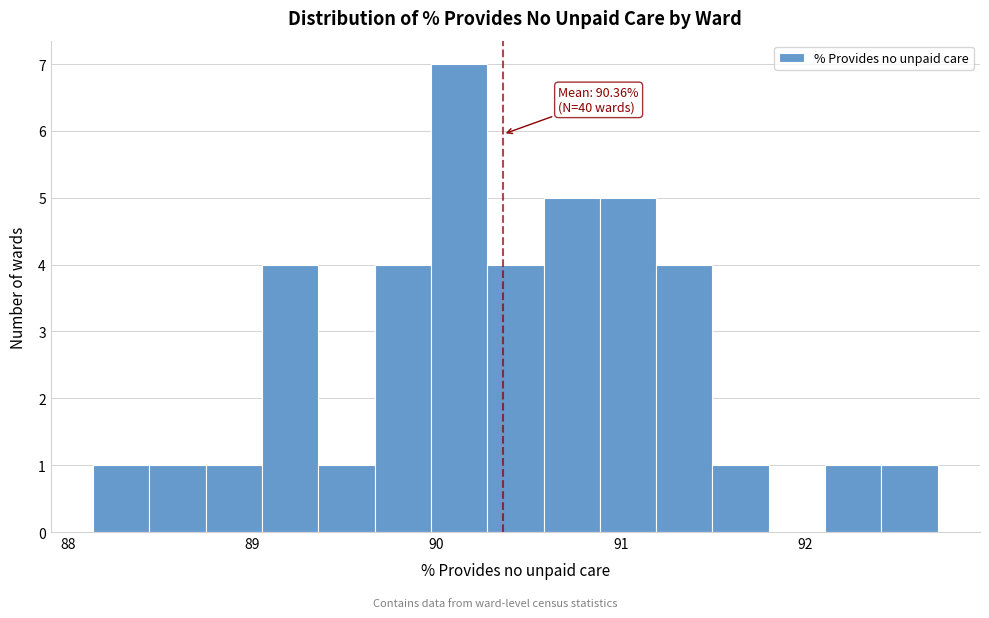

Around what value on the x-axis is the tallest bar? Give the approximate position of its centre, as read against the axis.

90.1